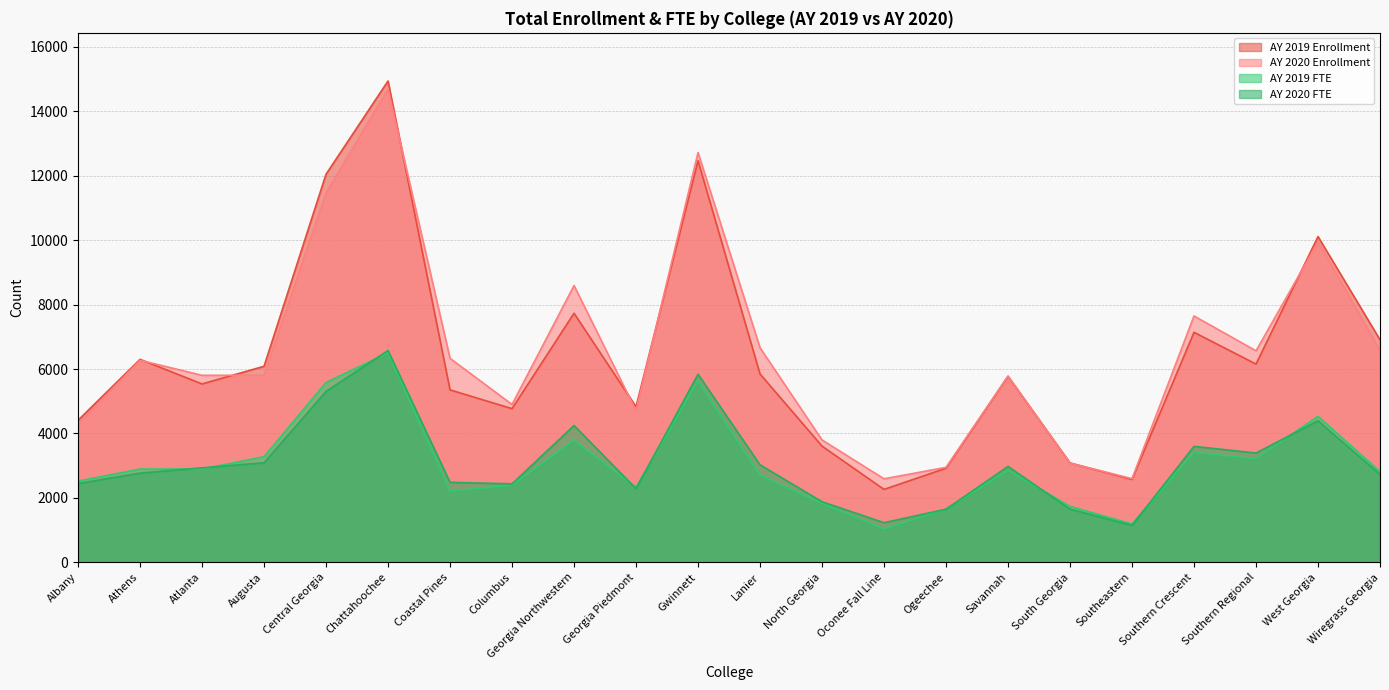

Reading right to left, transcribe all the data shown in this chart.

AY 2019 Enrollment: 6908	10112	6153	7139	2571	3083	5774	2919	2262	3606	5846	12468	4829	7730	4769	5352	14943	12048	6085	5536	6300	4407
AY 2020 Enrollment: 6576	9949	6564	7647	2595	3079	5778	2946	2591	3798	6660	12721	4707	8591	4899	6332	14696	11459	5806	5804	6271	4281
AY 2019 FTE: 2815	4531	3215	3412	1188	1734	2857	1649	1035	1825	2704	5631	2328	3789	2393	2208	6501	5581	3278	2892	2894	2520
AY 2020 FTE: 2727	4393	3391	3599	1146	1649	2975	1647	1228	1879	3025	5839	2285	4246	2434	2482	6574	5305	3090	2931	2768	2443